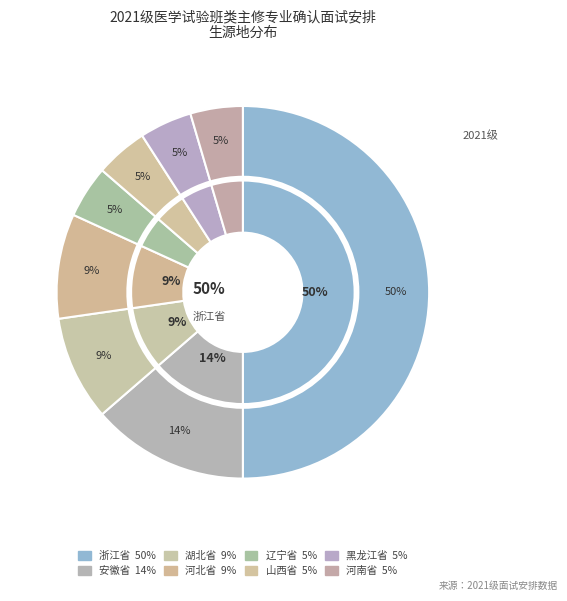

How much of the chart is everything except 安徽省?

86.4%